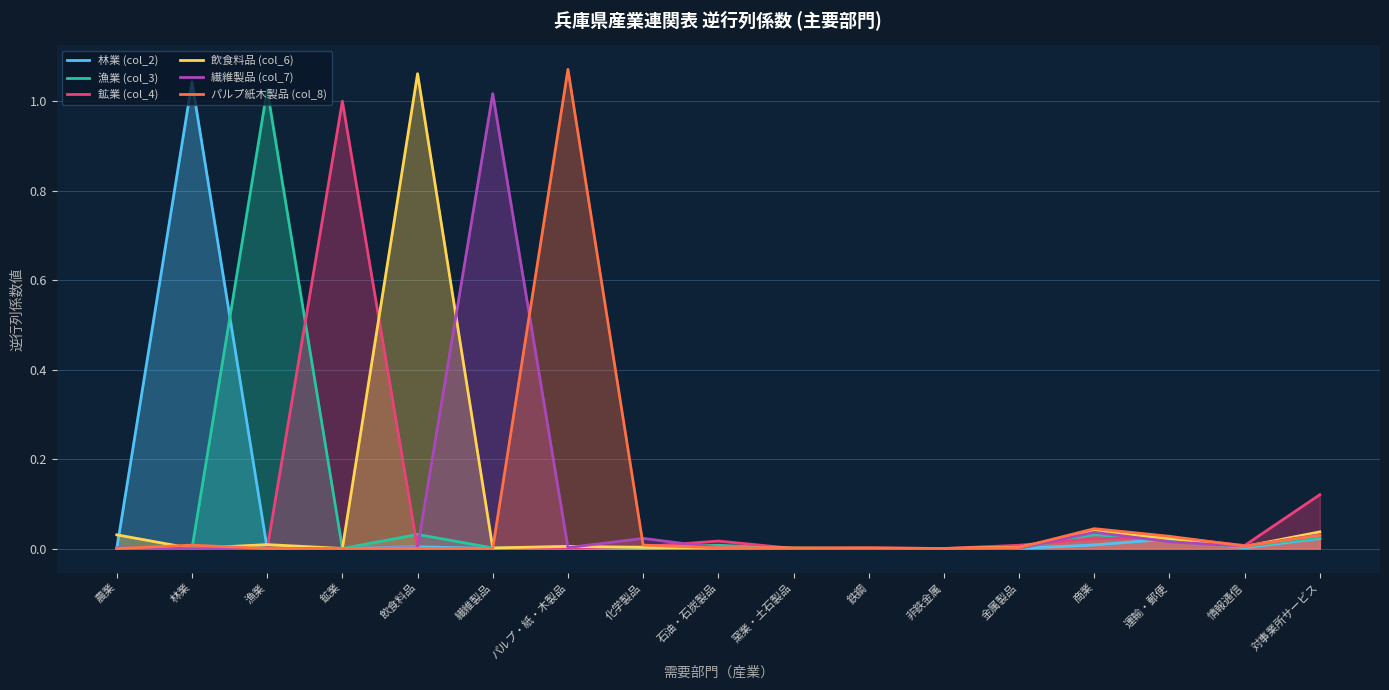

In 鉱業 (col_4), how many points are lower than both neighbors (excluding endpoints)?

5